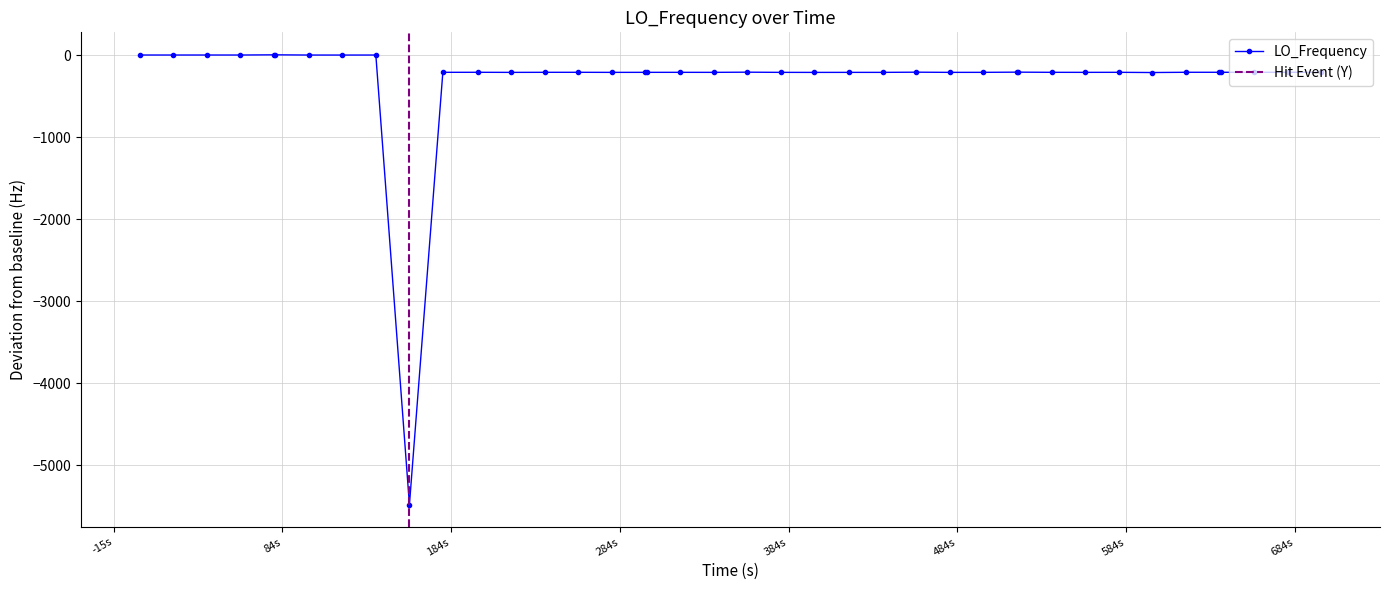

What is the value of the LO_Frequency point at the 10th from the left?

-5479.0